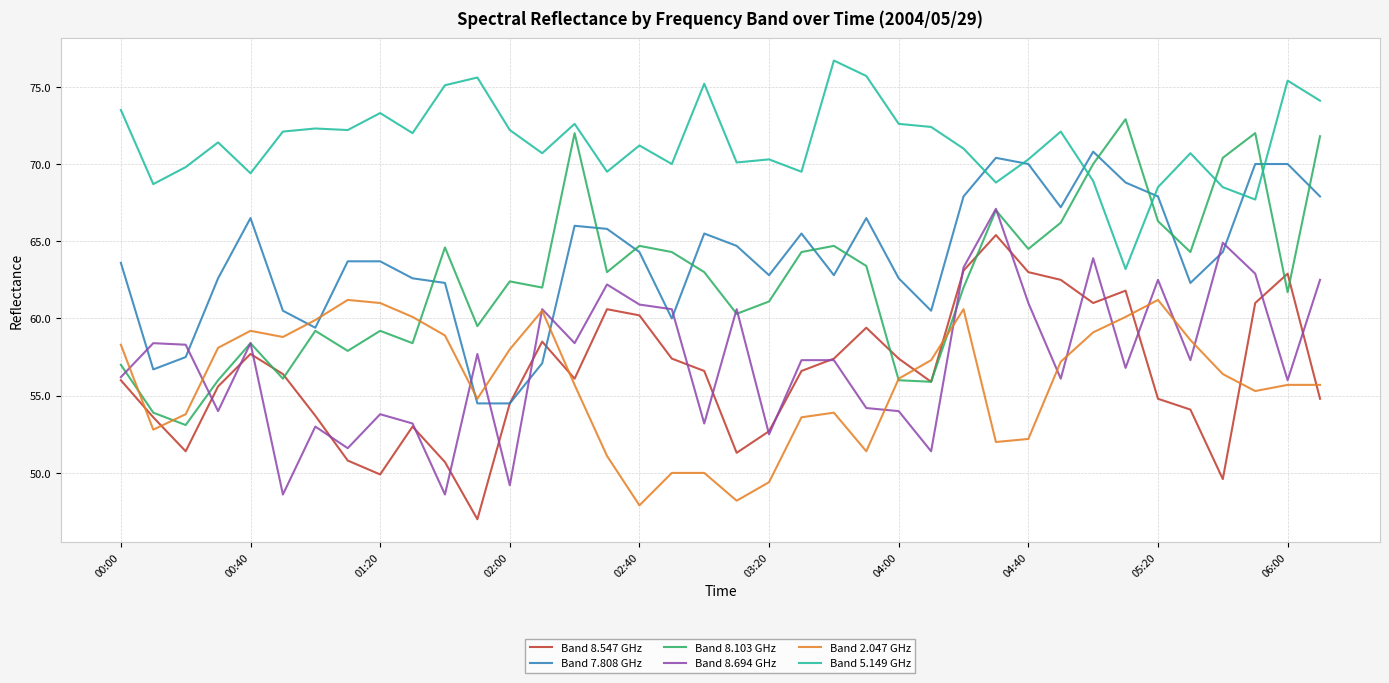

How many lines are shown in the chart?

6